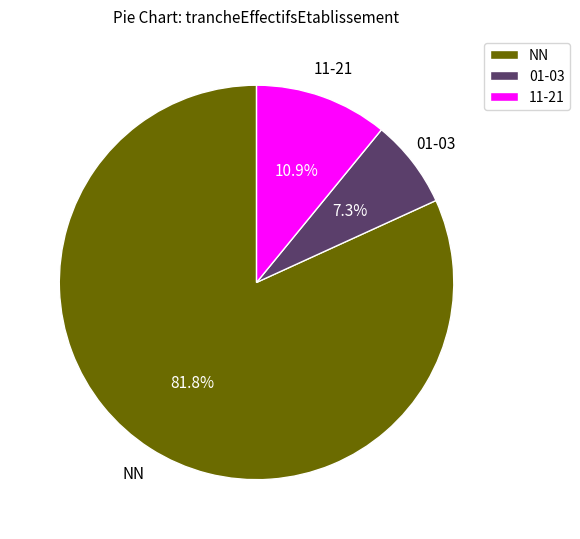

Approximately how many times larger is the value at 01-03 compared to 11-21?

0.7